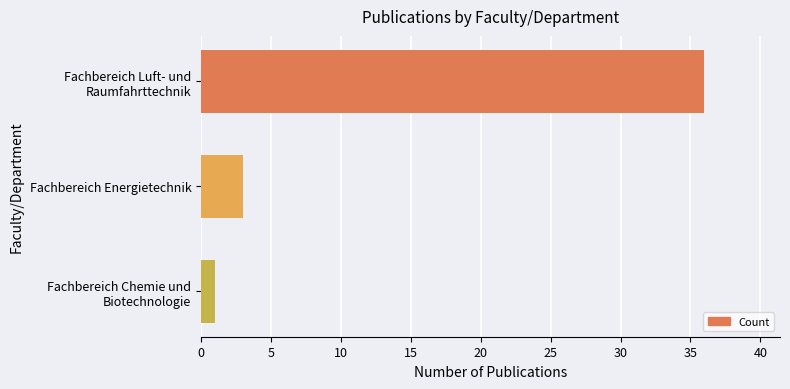

What is the greatest value displayed?

36